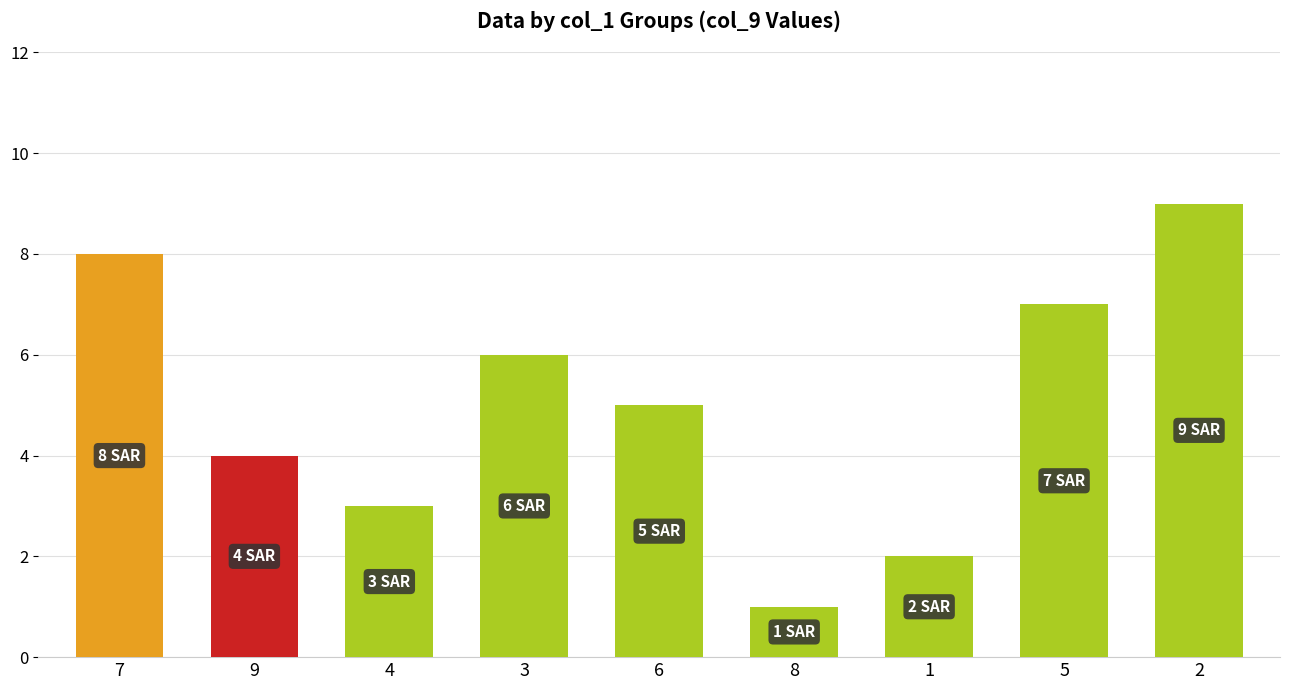

Rank the categories by value from highest to lowest.

2, 7, 5, 3, 6, 9, 4, 1, 8